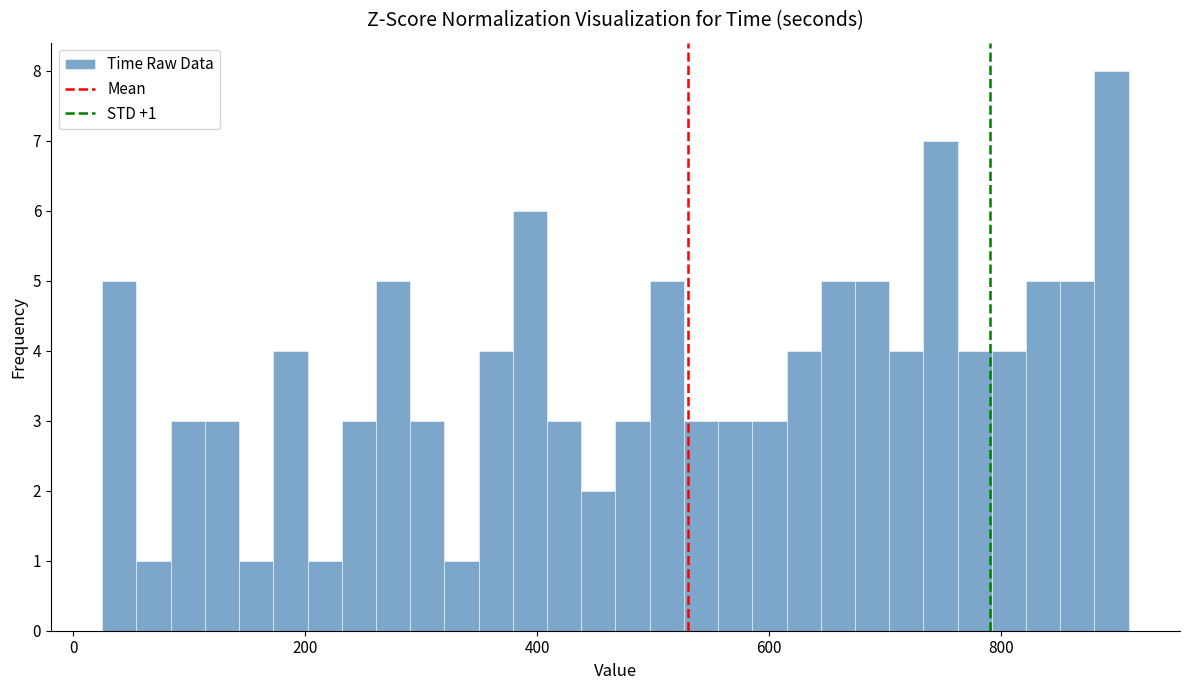

Read against the x-axis, roughly where is the centre of the tallest bar?

900